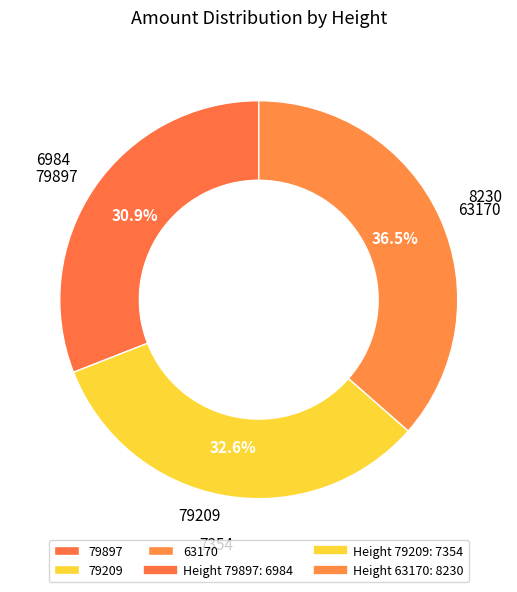

Approximately how many times larger is the value at 79209 compared to 63170?

0.9